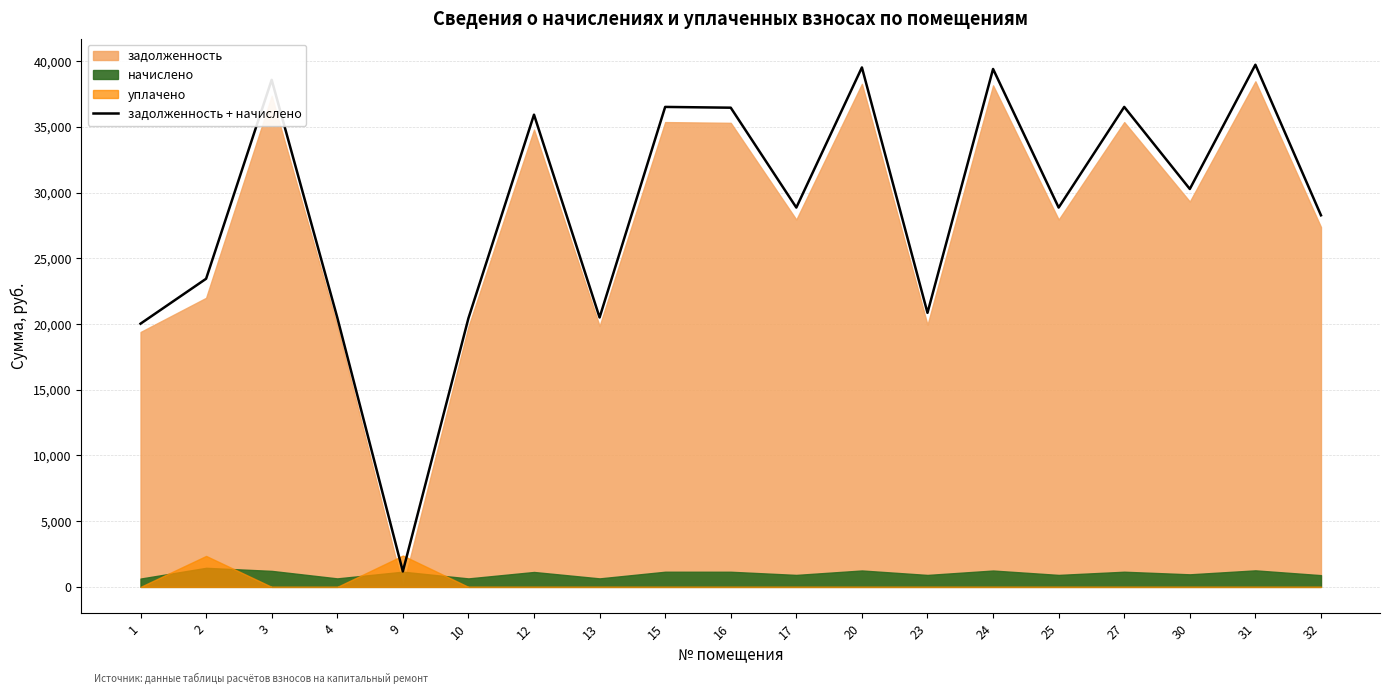

What is the change in value from 13 to 16?

+15961.0